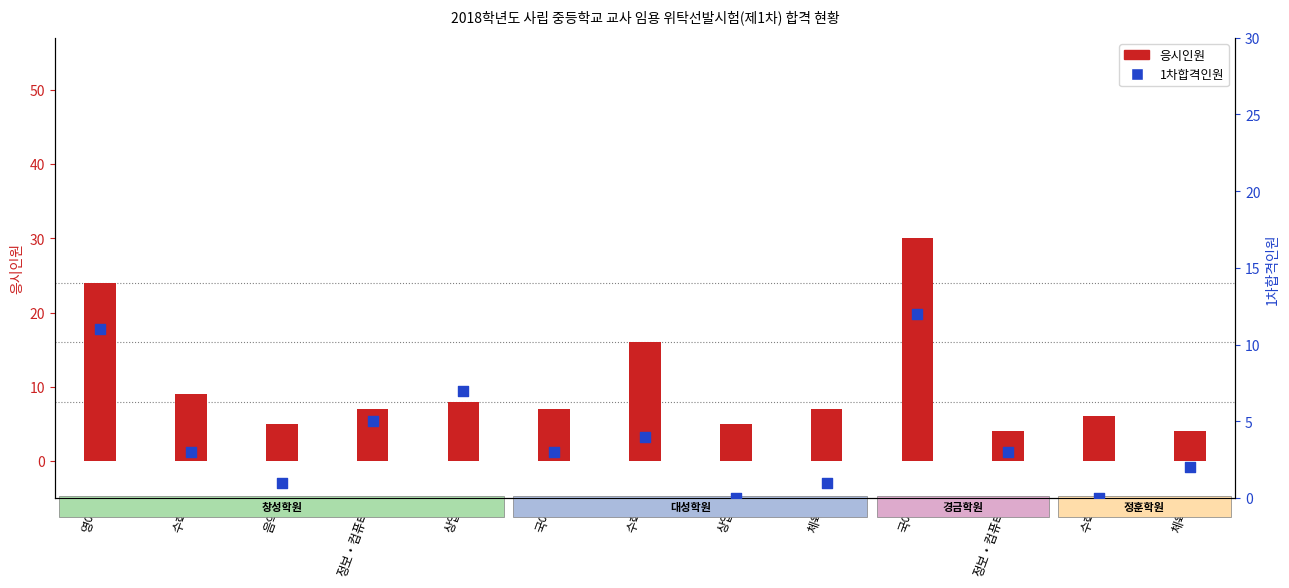

Which series reaches the minimum Y coordinate?

1차합격인원